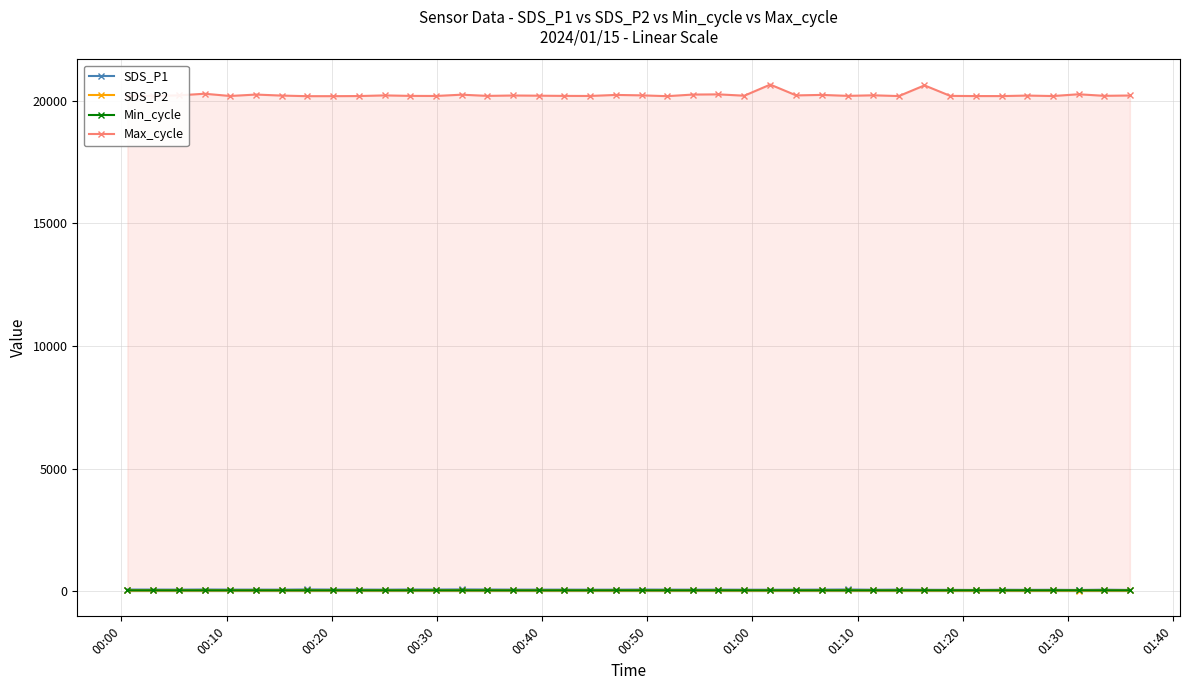

What is the maximum value shown in the chart?

20667.0